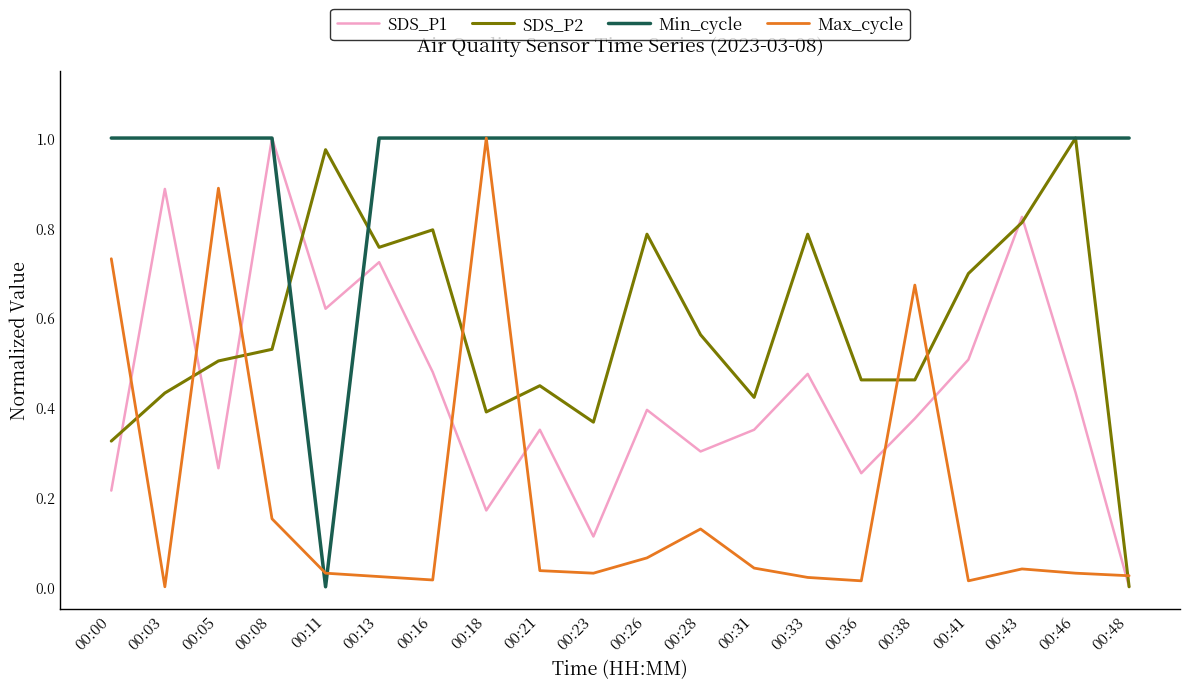

List the series in order of their overall mean, highest first.

Min_cycle, SDS_P2, SDS_P1, Max_cycle